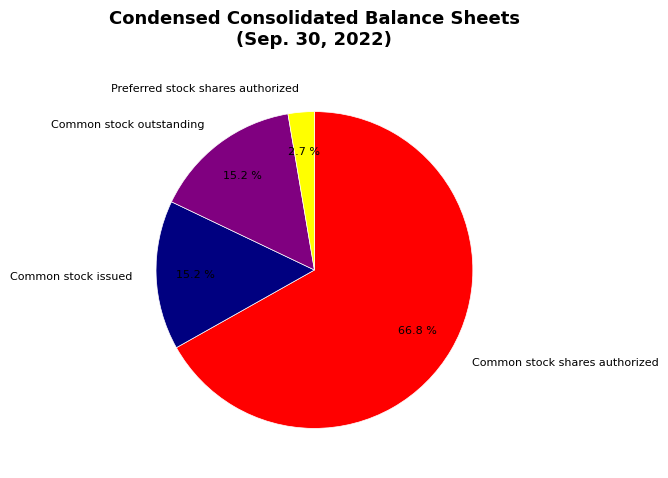

The Common stock issued slice represents 3% of the pie. True or false?

False